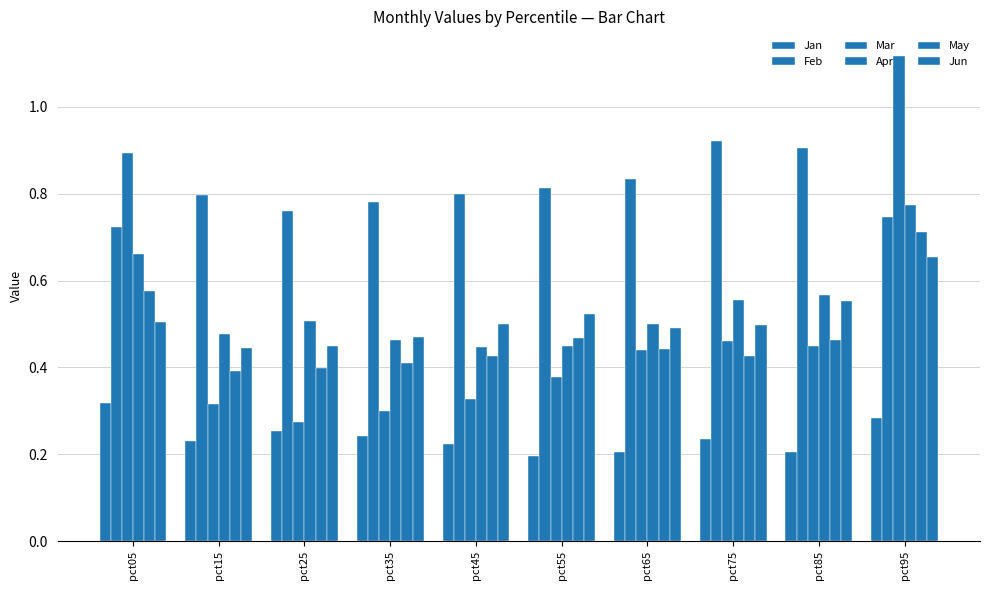

What is the highest value of the May series?

0.7